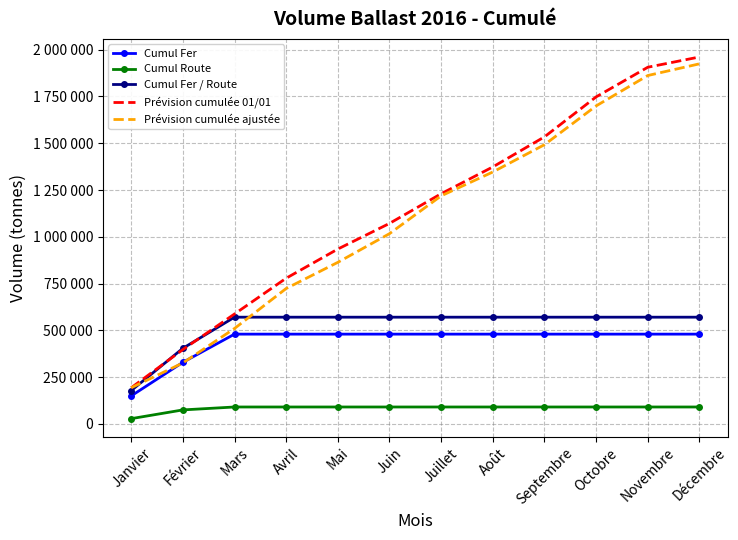

After their last crossing, which series has the higher values: Prévision cumulée ajustée or Cumul Fer / Route?

Prévision cumulée ajustée